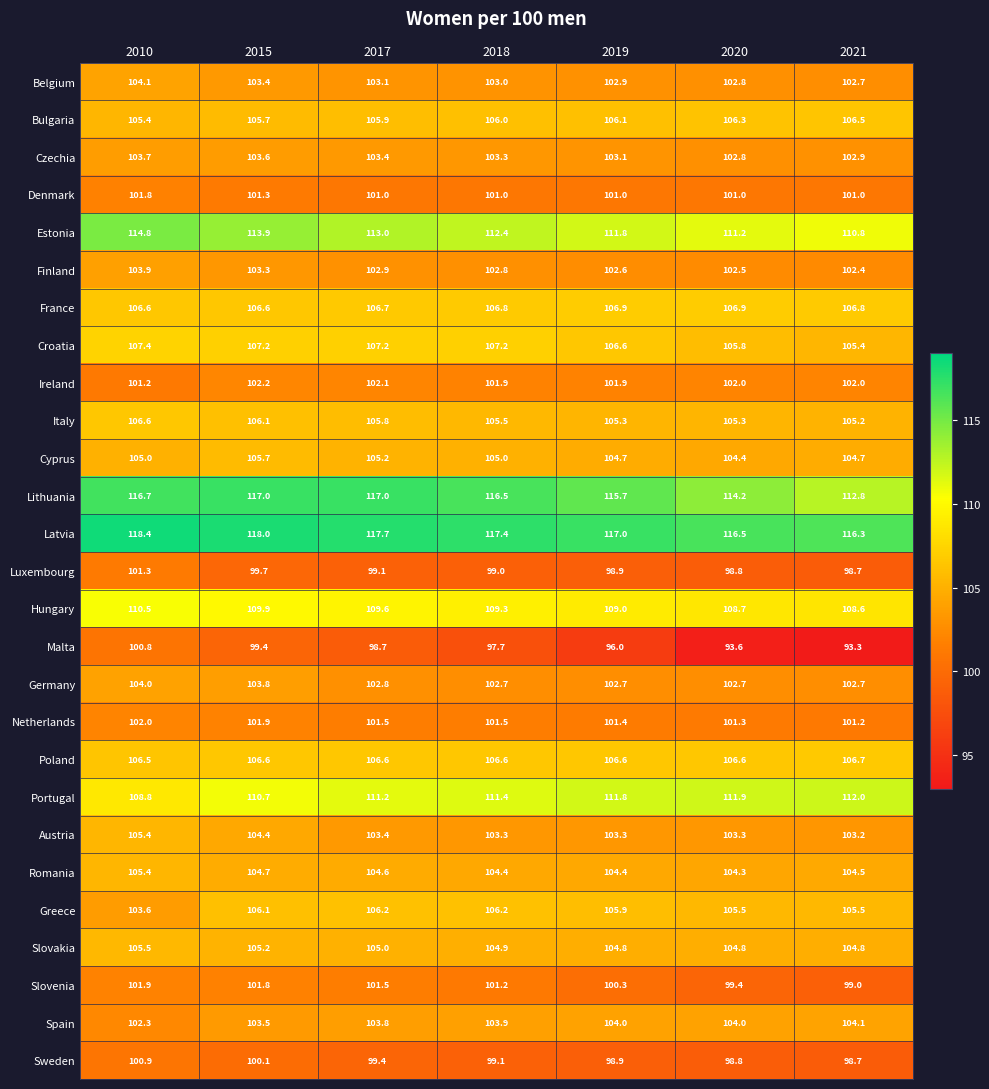

What value does the Greece series have at 2015?

106.1